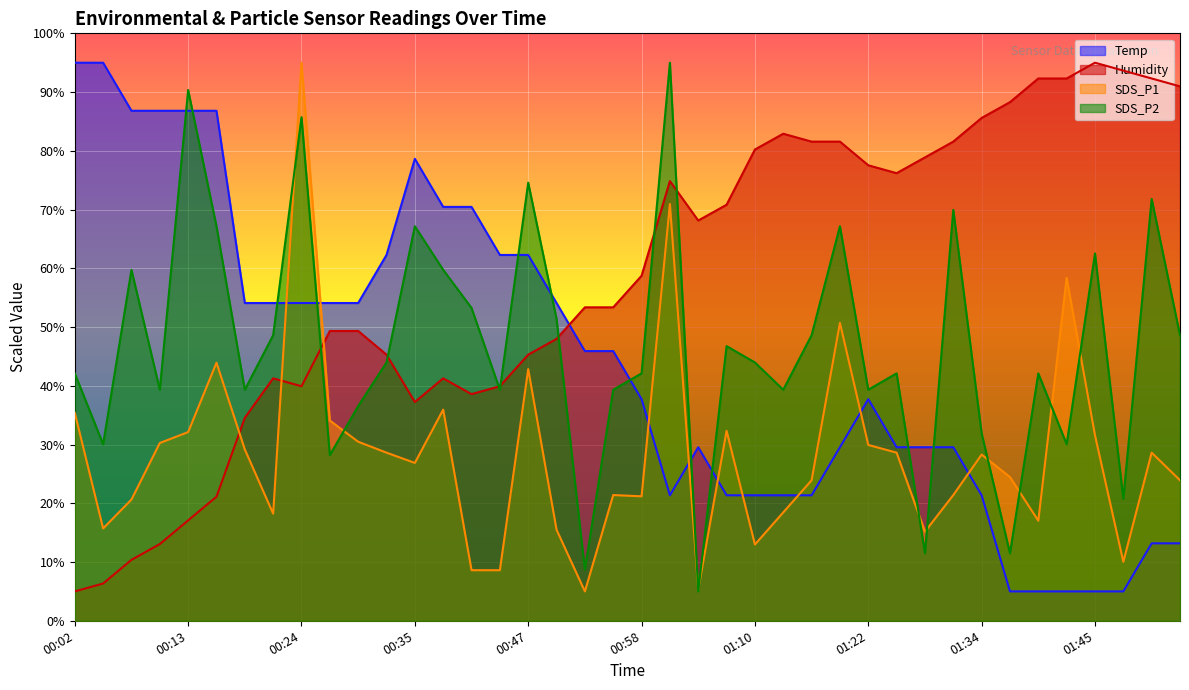

What is the total value across all series at 00:44?

150.1